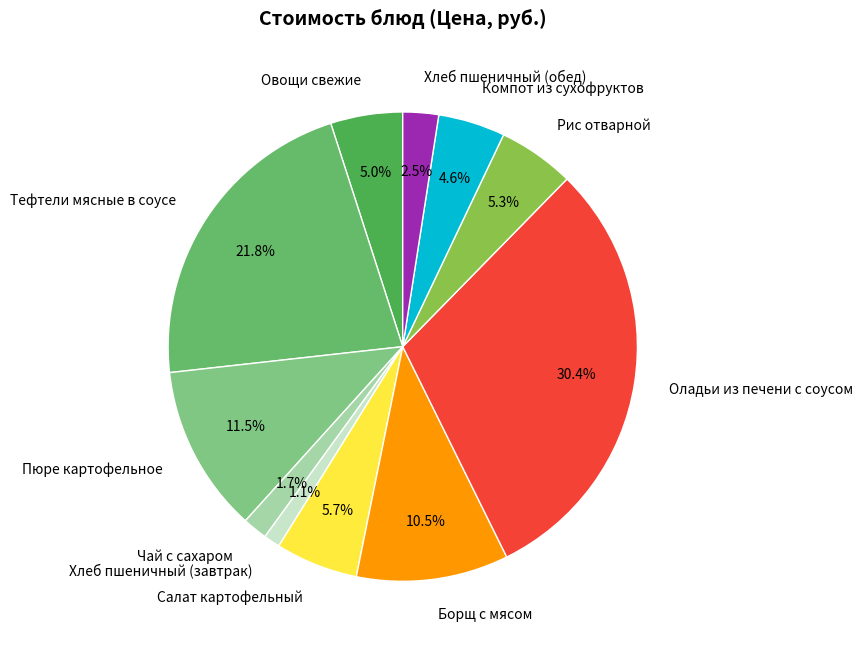

How many segments does this pie chart have?

11